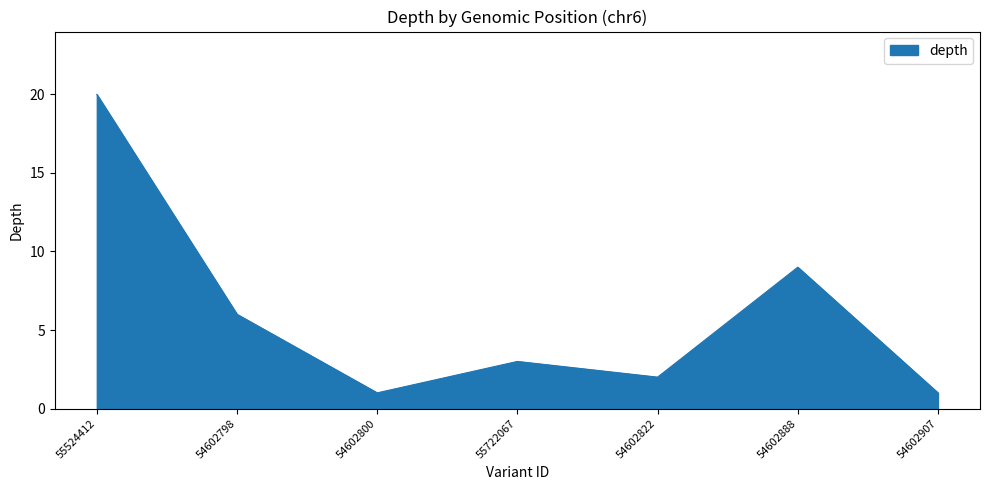

Which category has the highest value across all series?

55524412